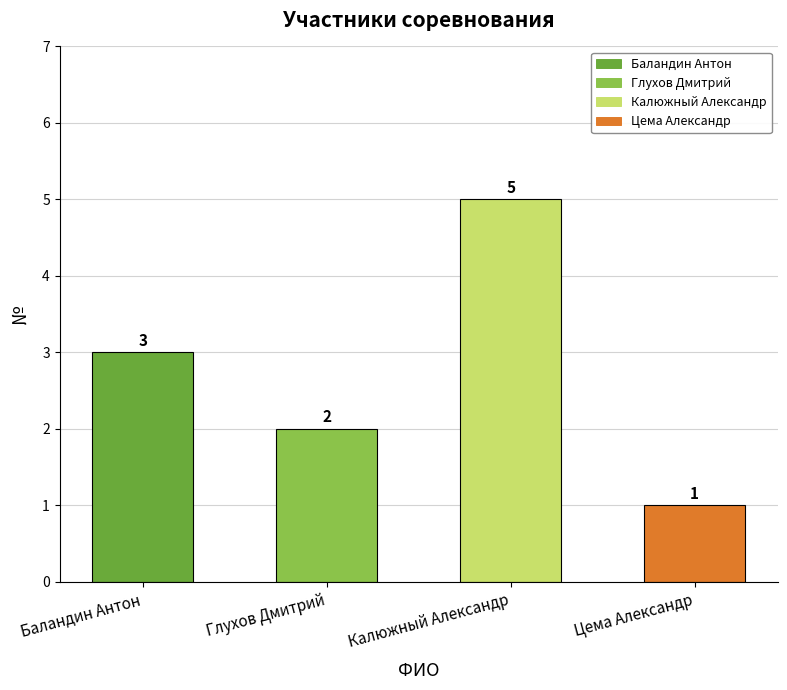

True or false: the data shows 1 at Цема Александр.

True